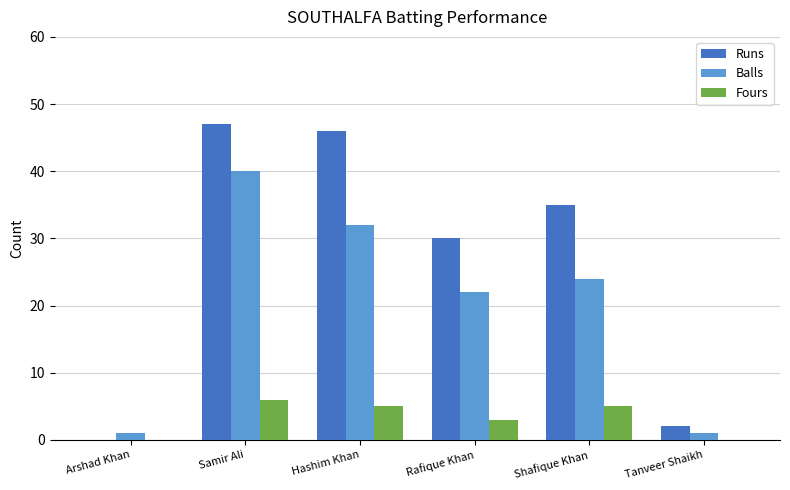

Are the bars horizontal?

No